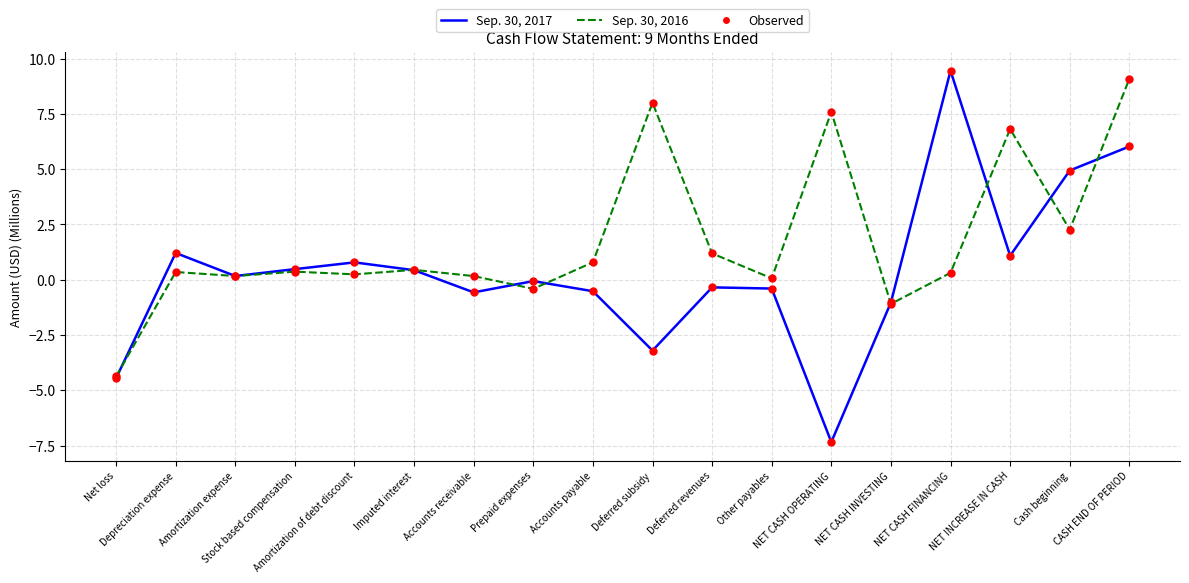

Which series has the widest spread of values?

Sep. 30, 2017